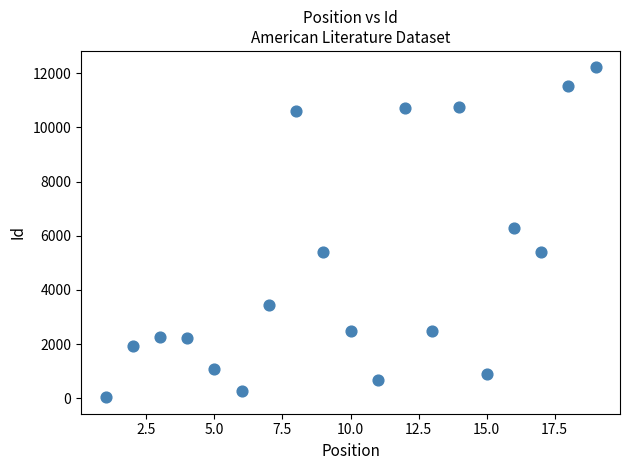

What is the range of X values (max minus min)?

18